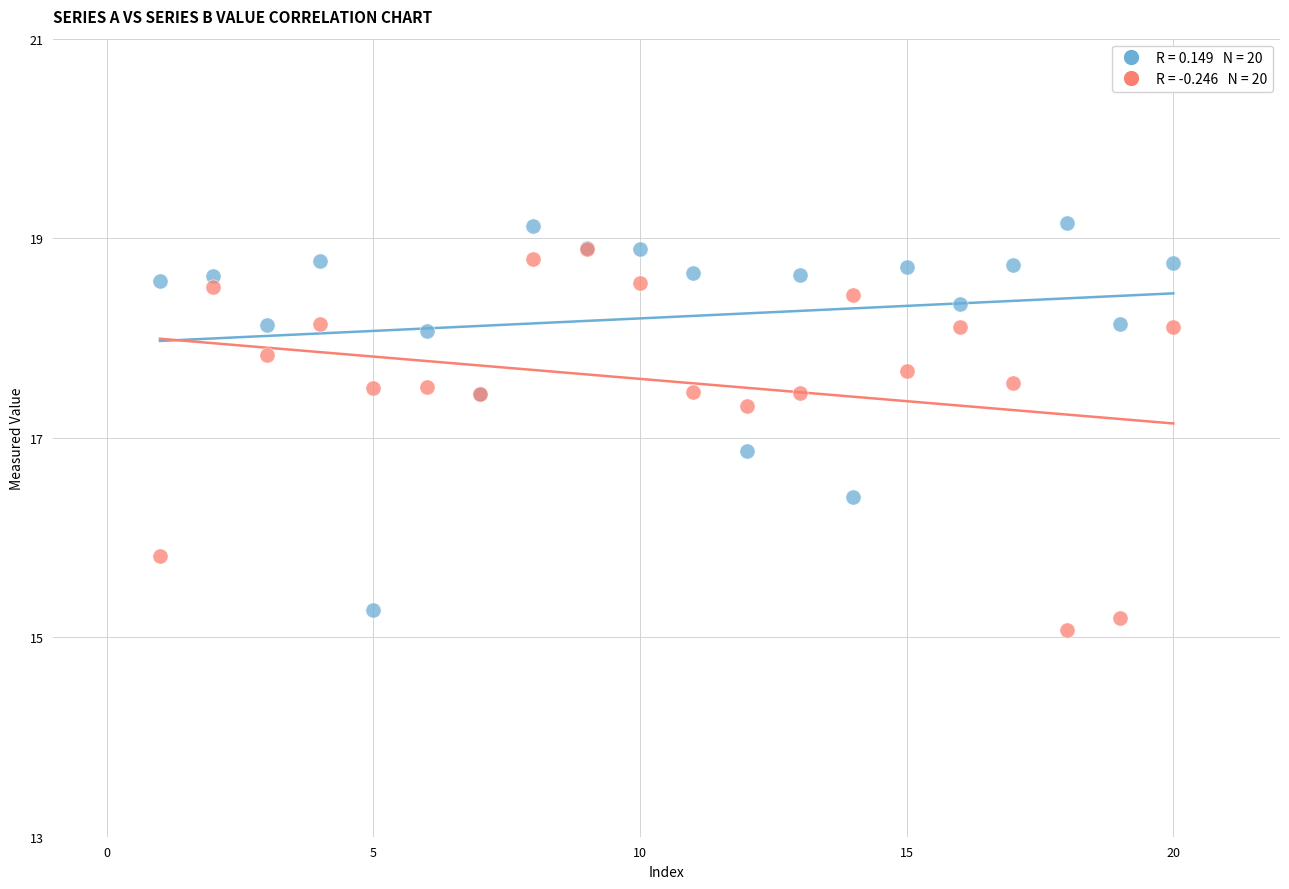

Across all series, what Y value is closest to 17?

16.9